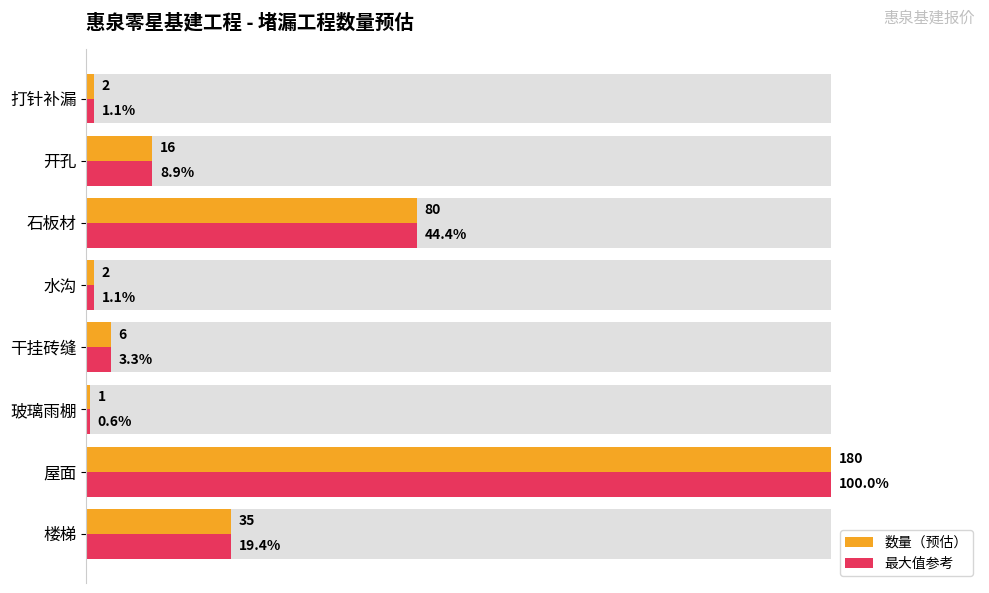

Rank the series at 打针补漏 from lowest to highest value.

数量（预估）, 最大值参考